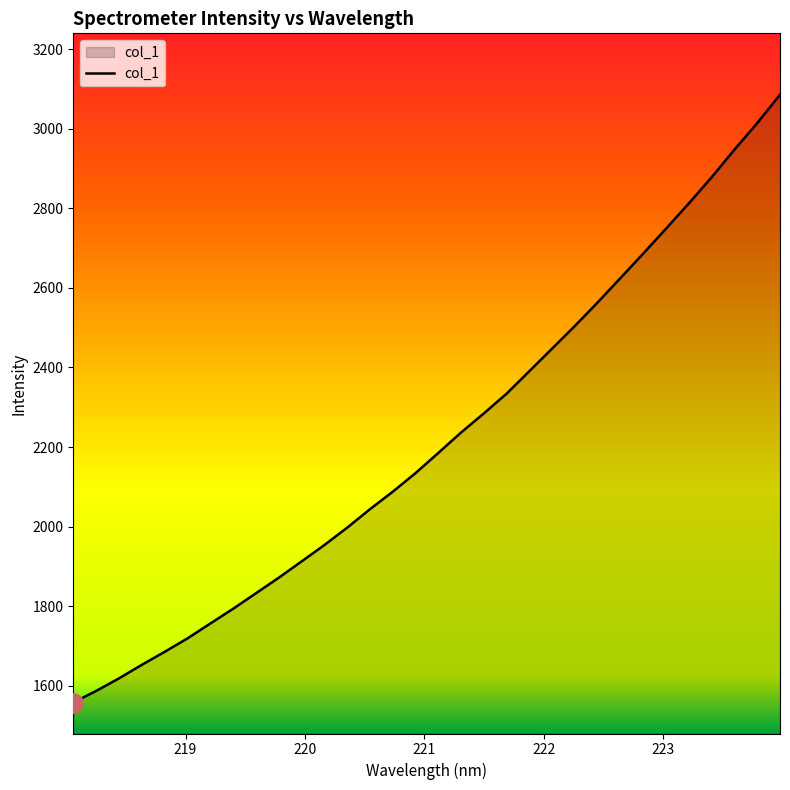

What is the maximum value shown in the chart?

3085.2